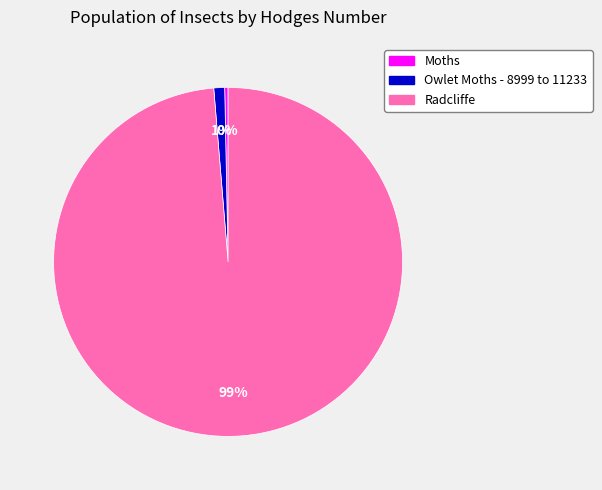

Rank the categories by value from highest to lowest.

Radcliffe, Owlet Moths - 8999 to 11233, Moths